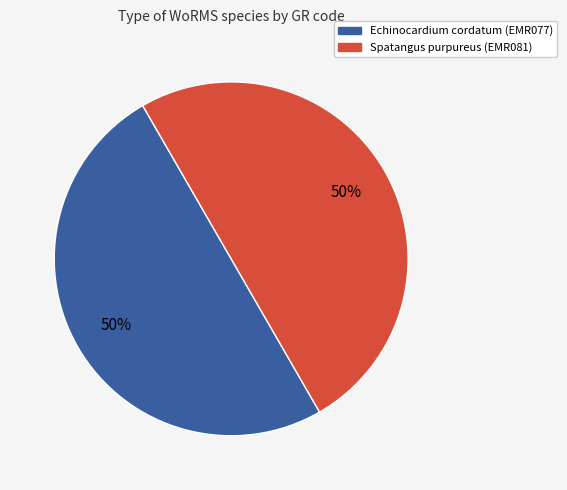

The Echinocardium cordatum (EMR077) slice represents 56% of the pie. True or false?

False